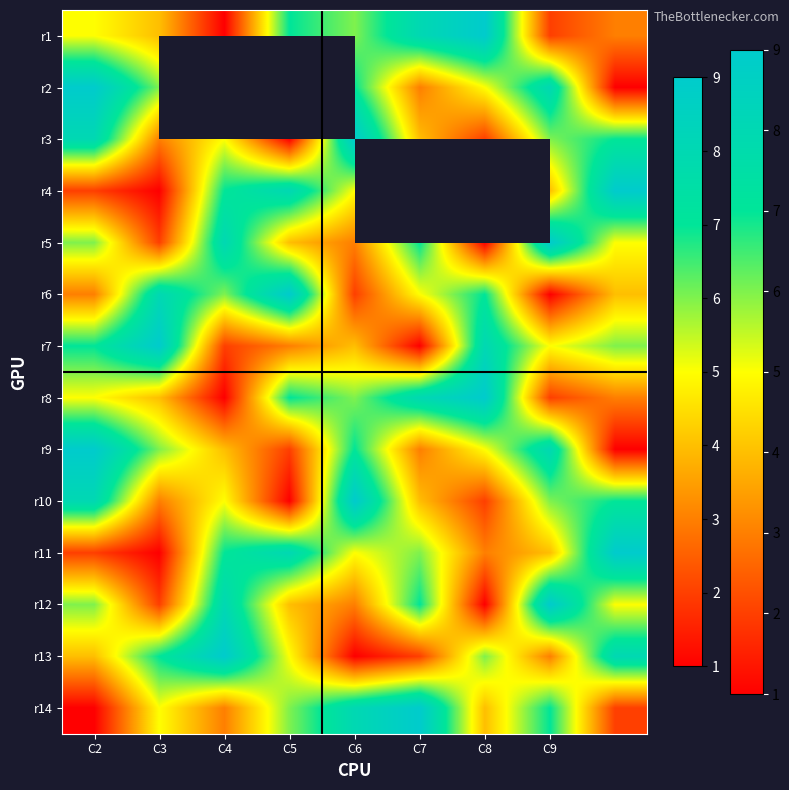

Rank the series at C8 from highest to lowest value.

r1, r4, r8, r7, r6, r13, r2, r9, r14, r11, r3, r10, r5, r12